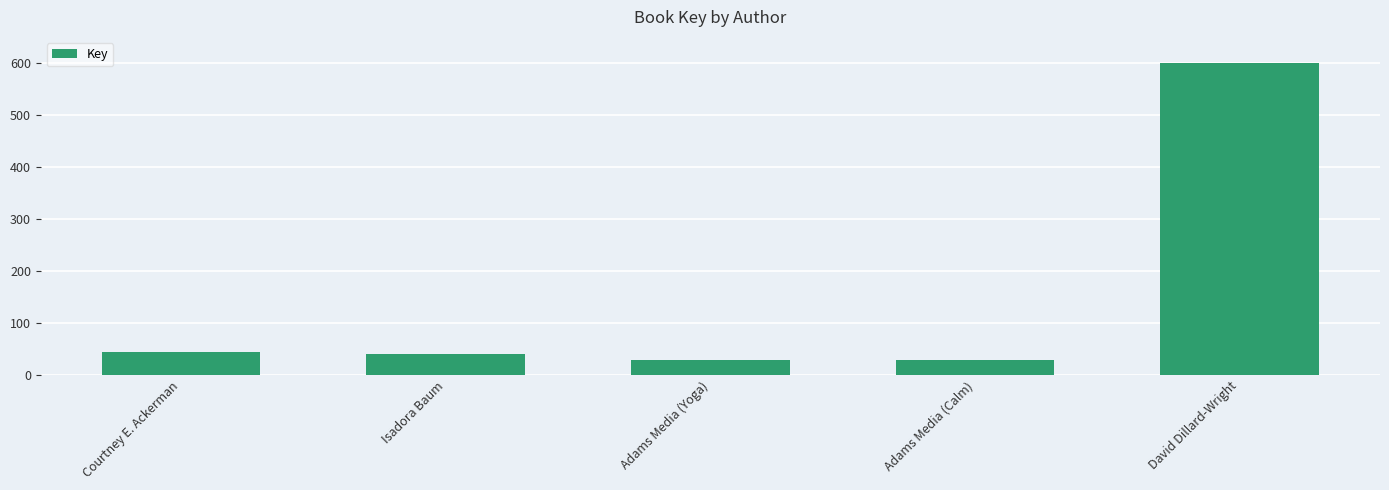

The value at Courtney E. Ackerman is 44.2. True or false?

True